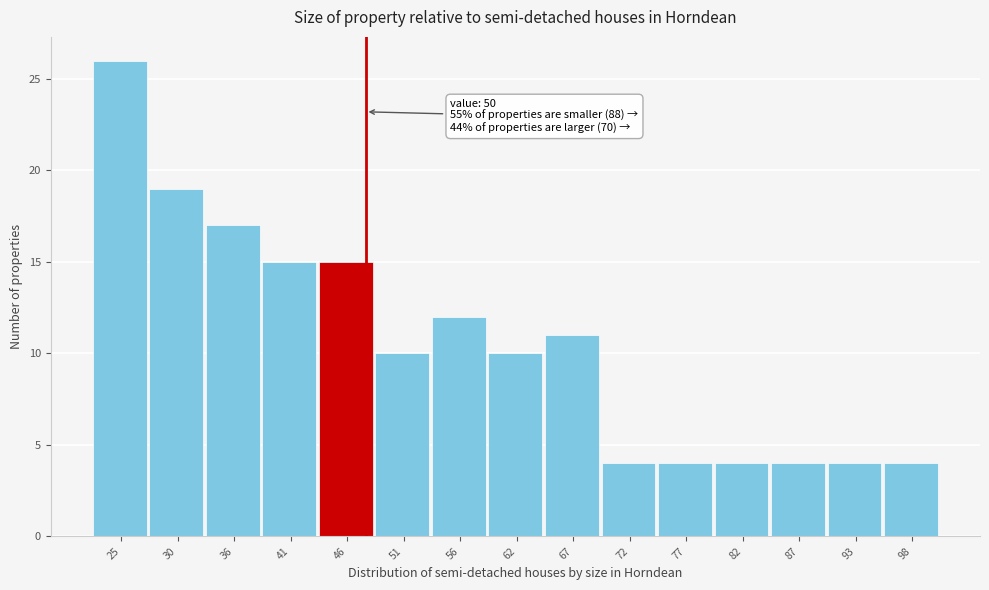

Reading right to left, list all the values displayed in this chart.

98=4	93=4	87=4	82=4	77=4	72=4	67=11	62=10	56=12	51=10	46=15	41=15	36=17	30=19	25=26